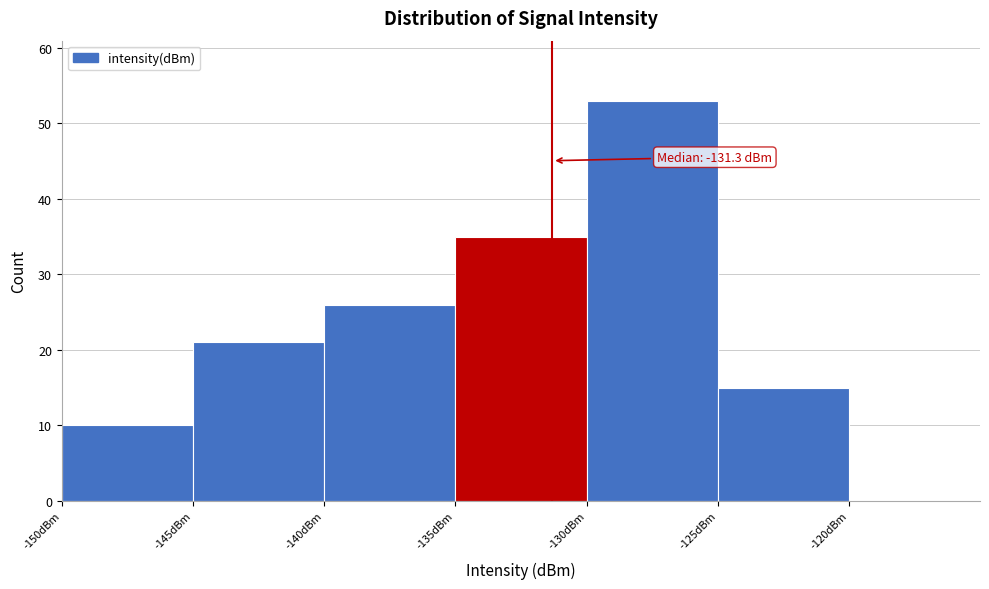

Over which range of the x-axis is the bar tallest?

-130 to -125